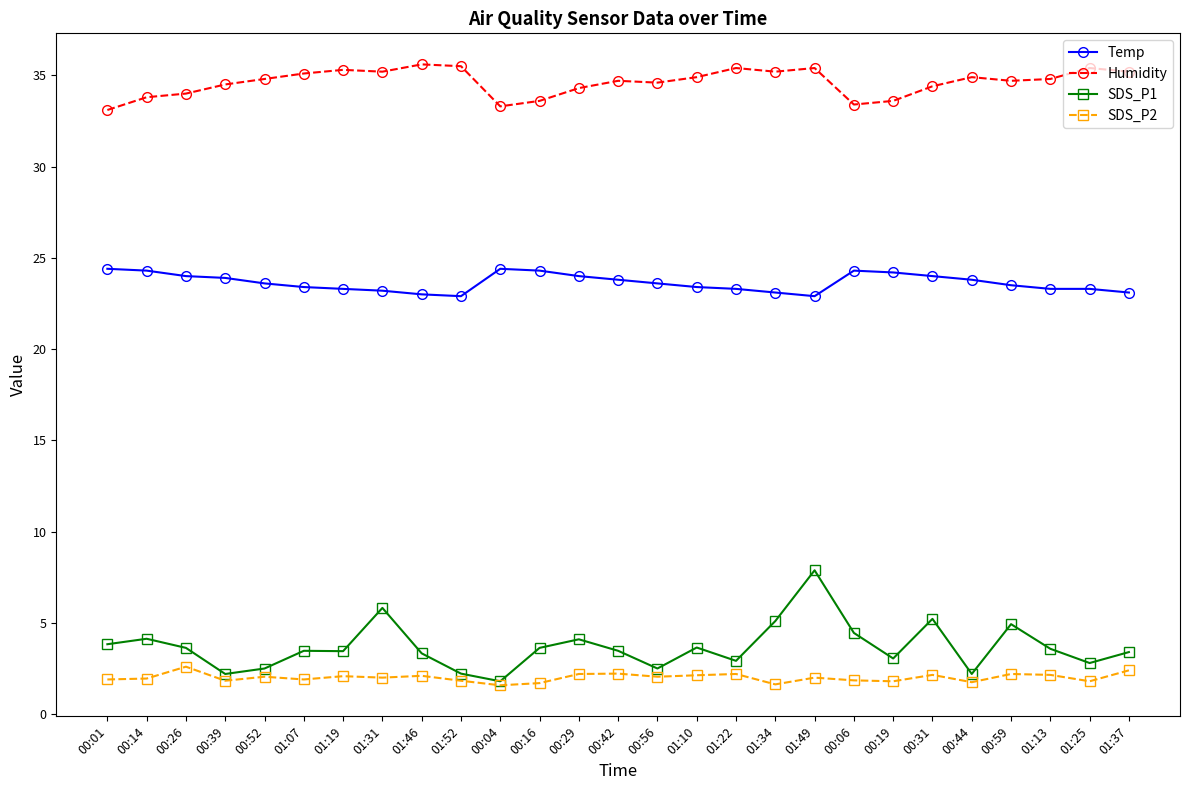

Count the number of data series in this chart.

4